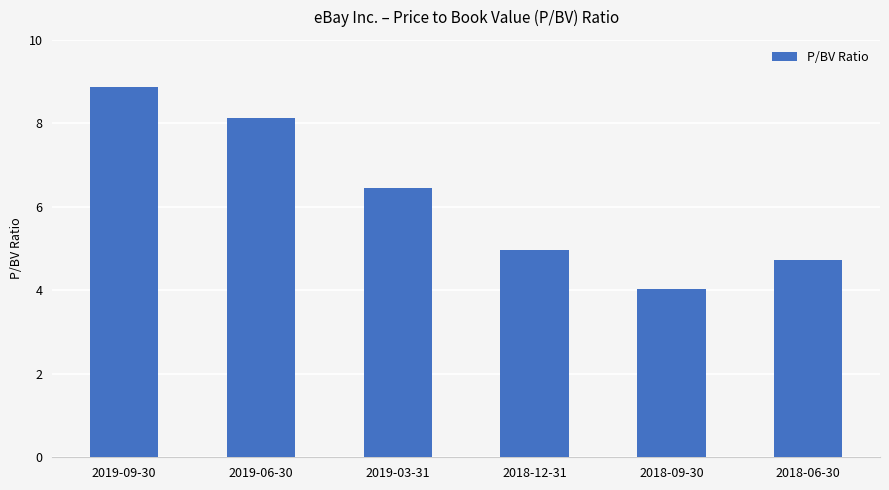

How many bars are there in total?

6